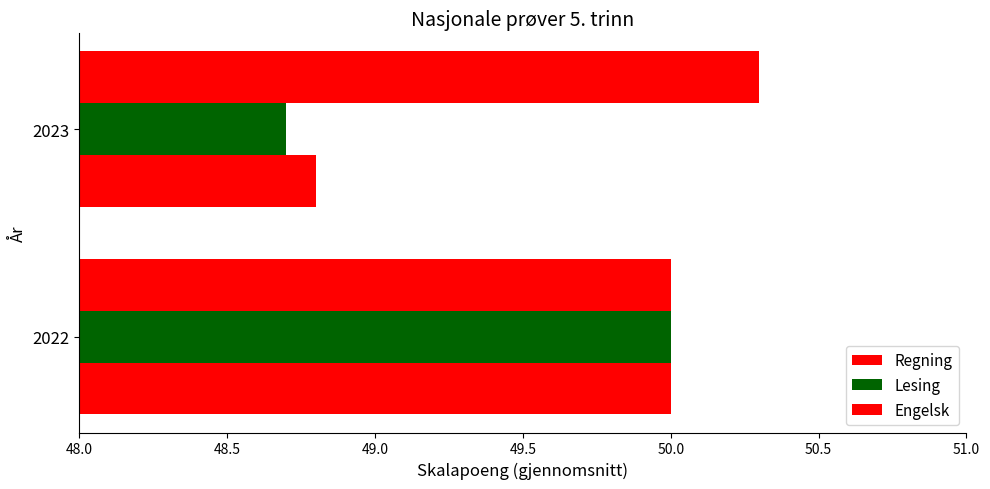

List the series in order of their peak value, lowest first.

Regning, Lesing, Engelsk